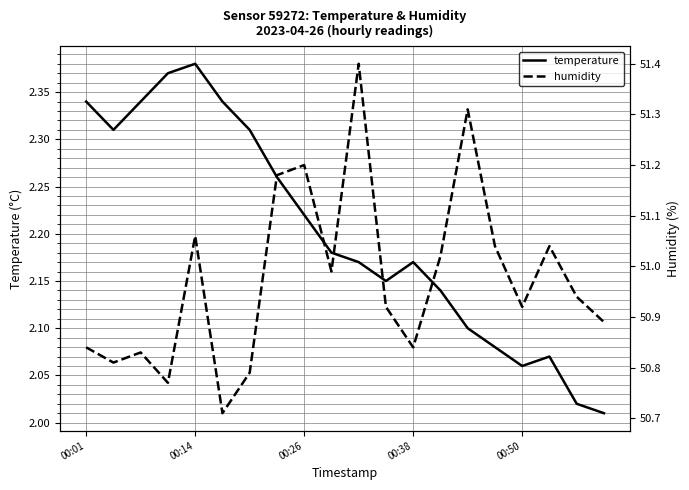

Which series has the largest range (max minus min)?

humidity